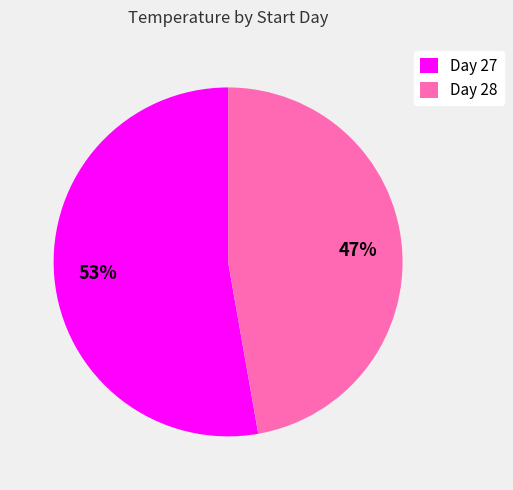

Approximately how many times larger is the value at Day 27 compared to Day 28?

1.1